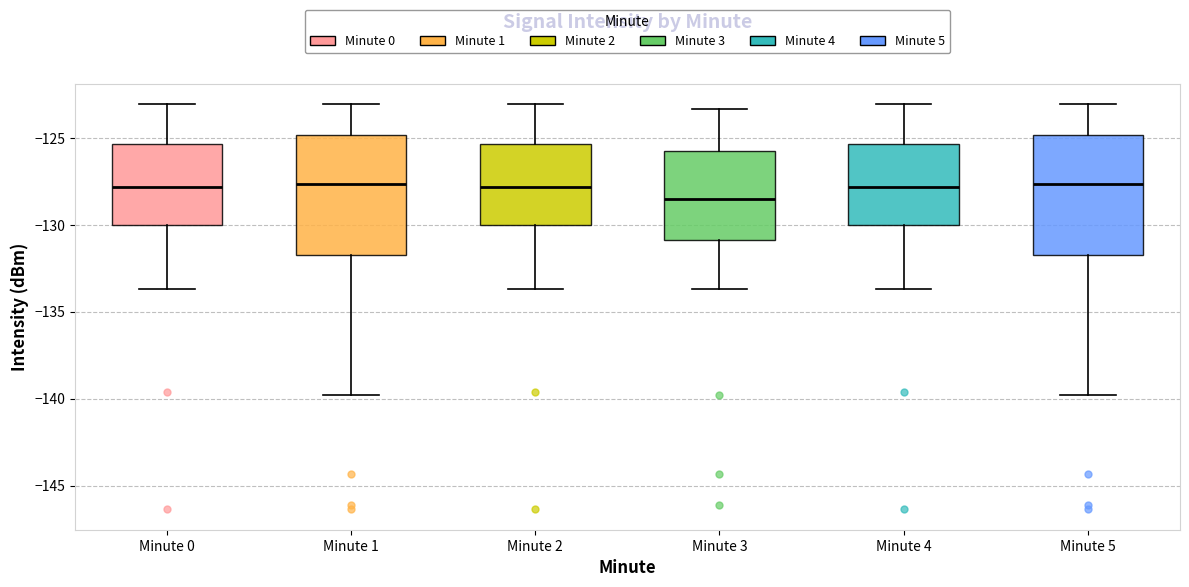

Reading left to right, read every box against the y-axis: the position of its median line, the range the box covers, and the ends of its whiskers. The values are not printed on the chart, so give them approximately, as read against the axis.

Minute 0: median -128.0, box -130.0 to -125.5, whiskers -133.5 to -123.0
Minute 1: median -127.5, box -131.5 to -125.0, whiskers -140.0 to -123.0
Minute 2: median -128.0, box -130.0 to -125.5, whiskers -133.5 to -123.0
Minute 3: median -128.5, box -131.0 to -125.5, whiskers -133.5 to -123.5
Minute 4: median -128.0, box -130.0 to -125.5, whiskers -133.5 to -123.0
Minute 5: median -127.5, box -131.5 to -125.0, whiskers -140.0 to -123.0